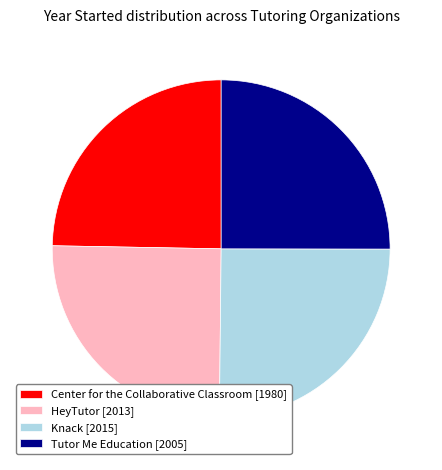

Approximately how many times larger is the value at Center for the Collaborative Classroom [1980] compared to Knack [2015]?

1.0